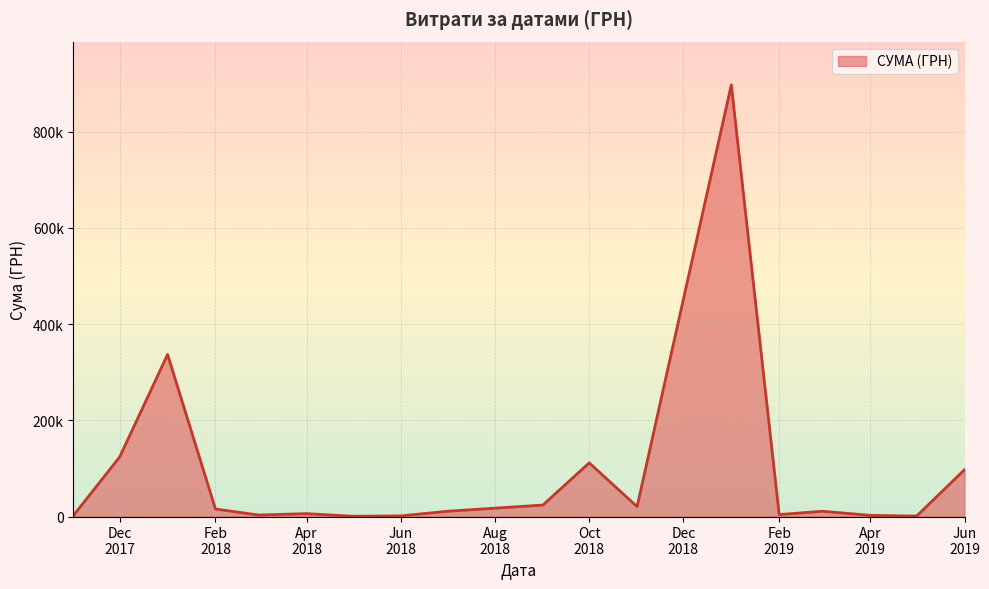

What is the value of the 8th point from the left?

1051.9